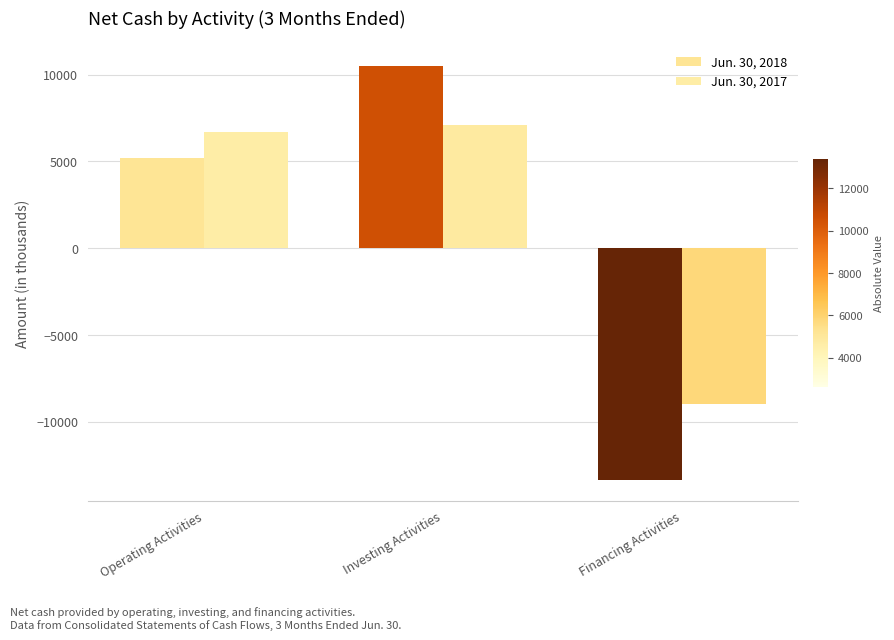

Which label corresponds to the largest value in the chart?

Investing Activities